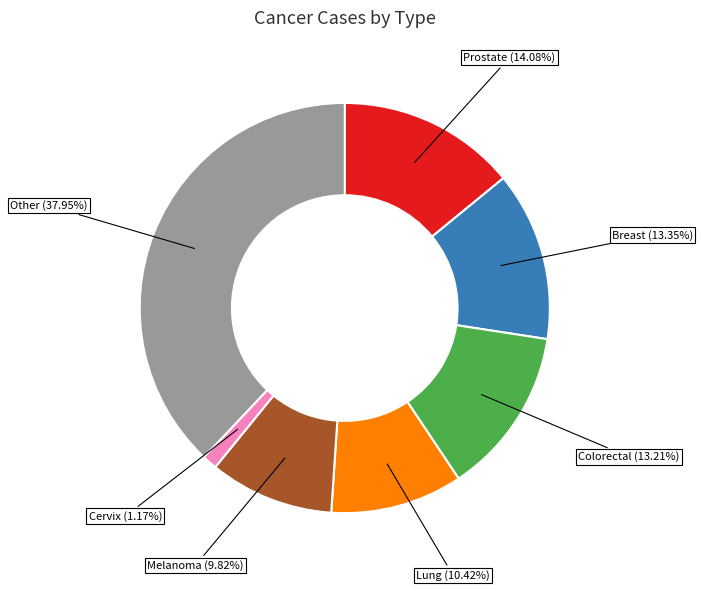

To the nearest percent, what is the average slice percentage?

14%